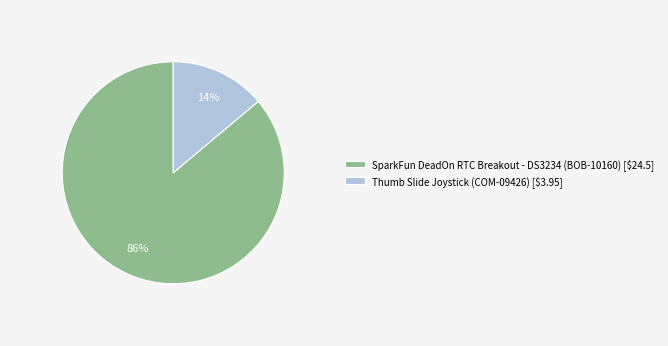

To the nearest percent, what percentage of the pie is SparkFun DeadOn RTC Breakout - DS3234 (BOB-10160) [$24.5]?

86%